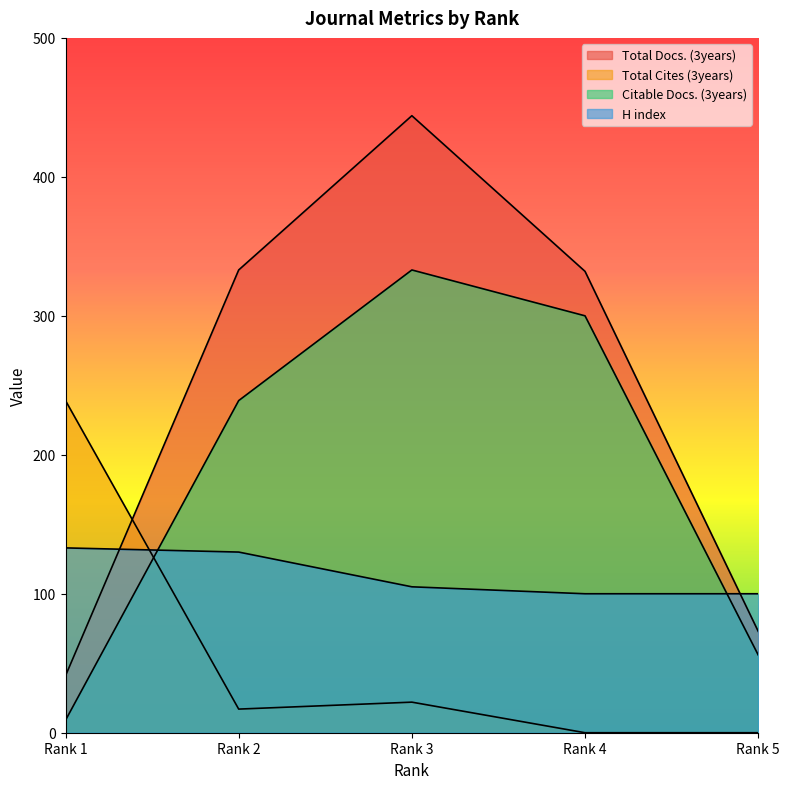

At which category is the sum across all series the highest?

Rank 3